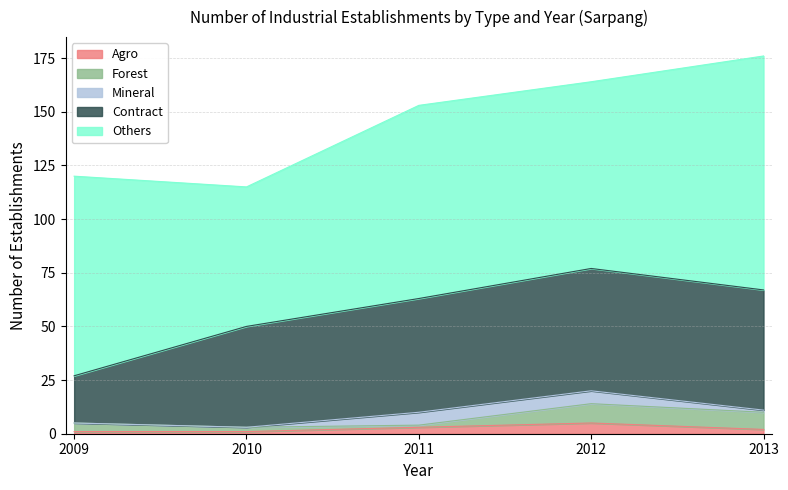

What is the maximum value for Forest?

9